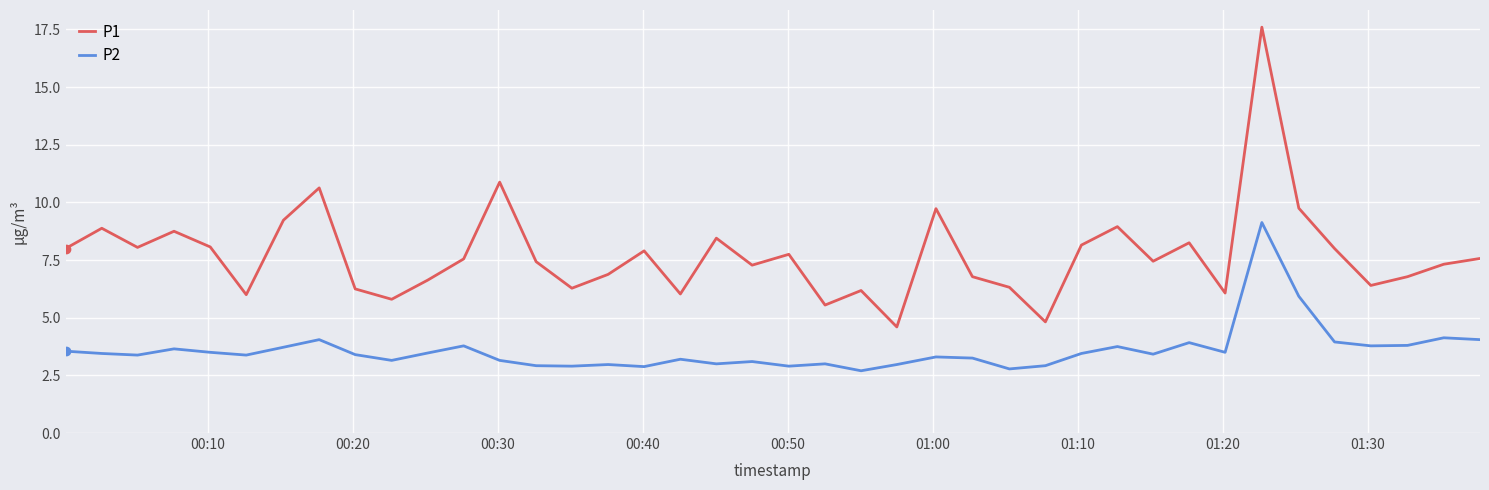

True or false: P2 and P1 intersect in this chart.

False